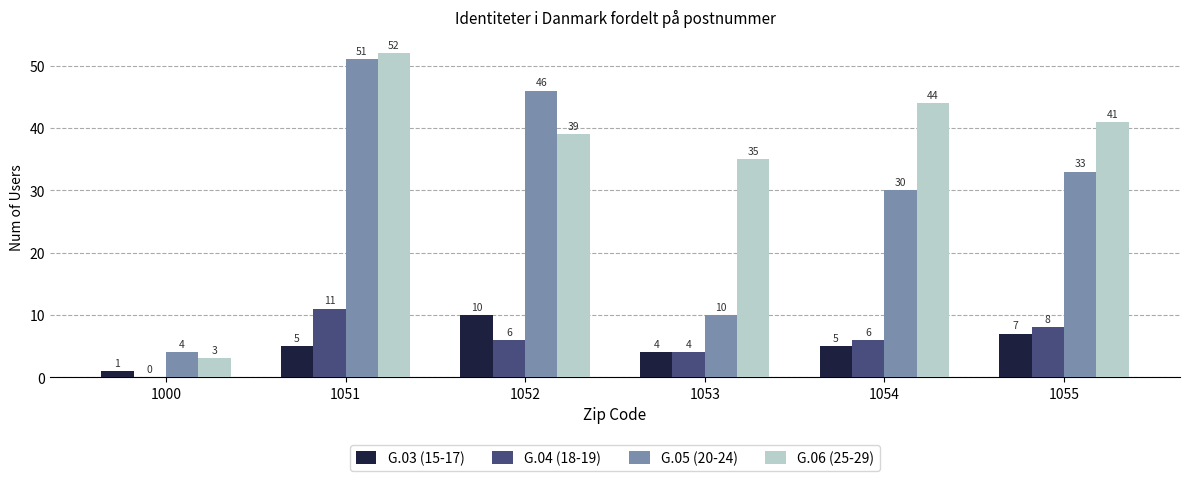

Which series changed the most between 1000 and 1051?

G.06 (25-29)